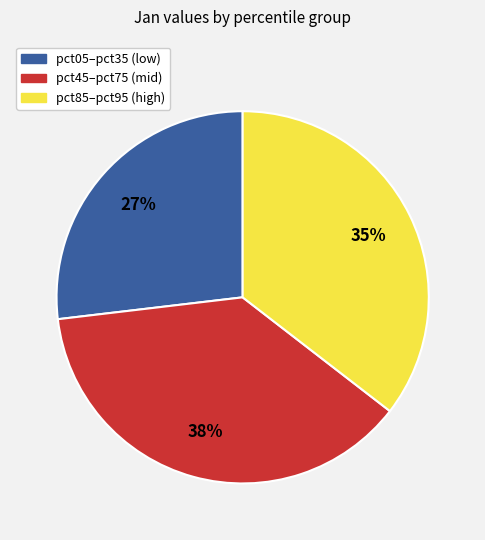

To the nearest percent, what percentage of the pie is pct85–pct95 (high)?

35%